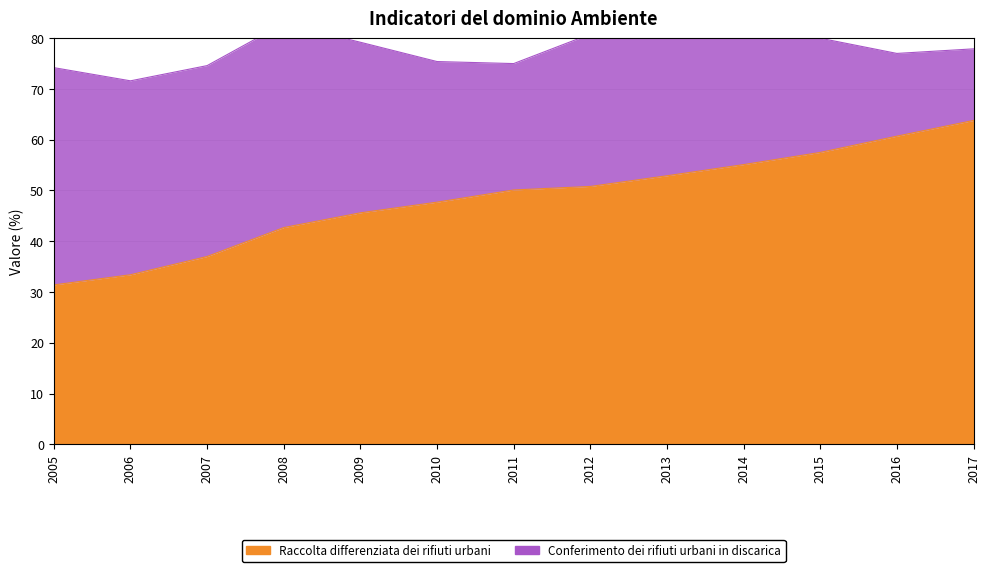

How many values are below 50?

6